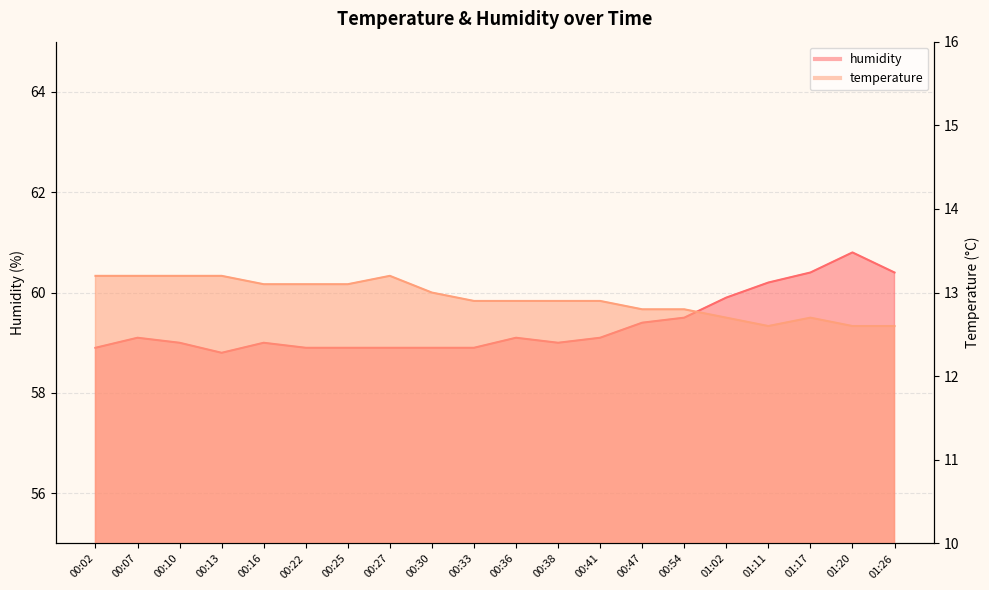

What is the difference between the maximum and minimum values in the humidity series?

2.0